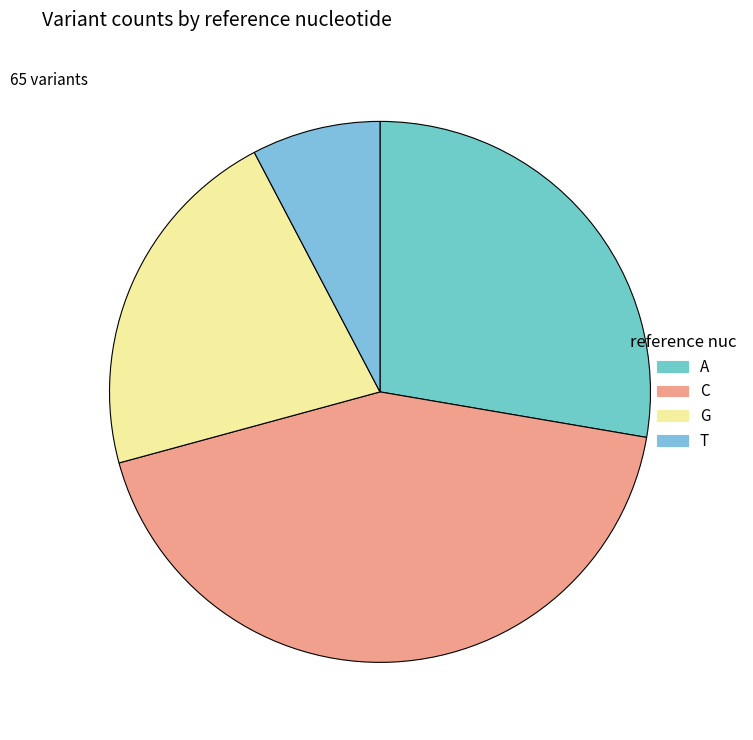

Count the number of slices in the pie.

4